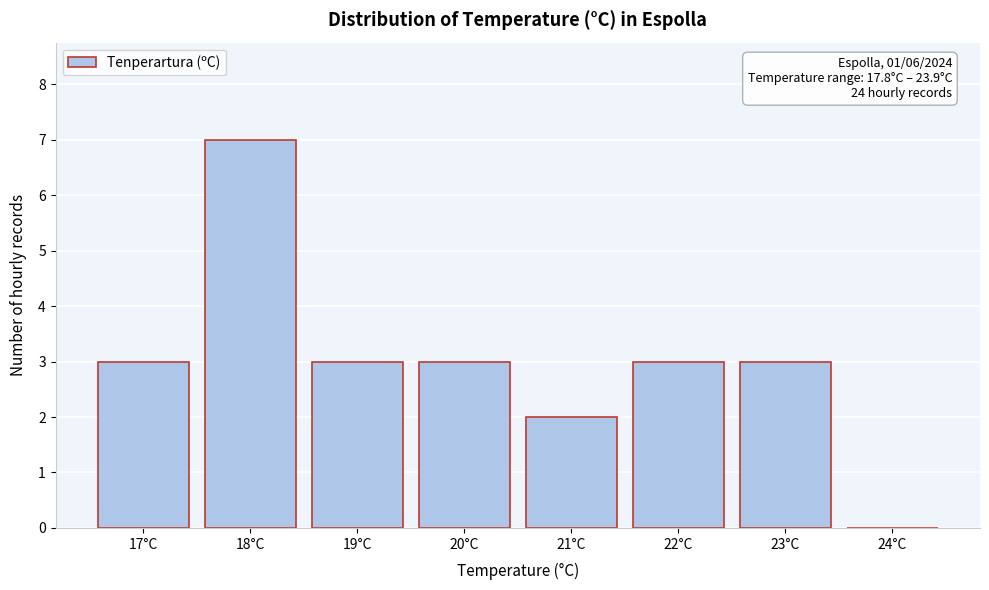

Reading left to right, list all the values displayed in this chart.

17°C=3	18°C=7	19°C=3	20°C=3	21°C=2	22°C=3	23°C=3	24°C=0